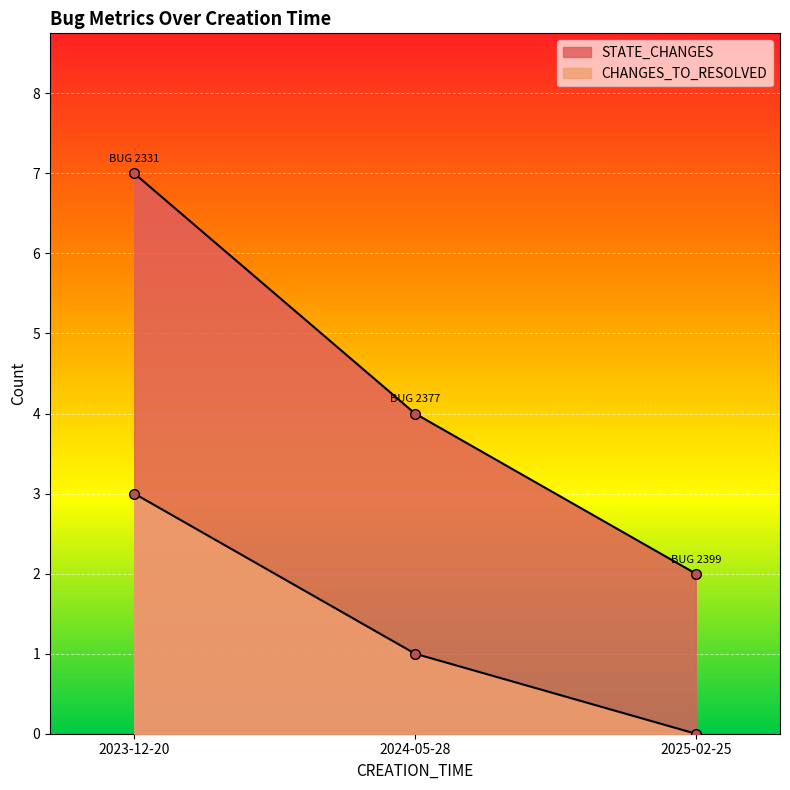

Rank the series by their maximum value, from lowest to highest.

CHANGES_TO_RESOLVED, STATE_CHANGES